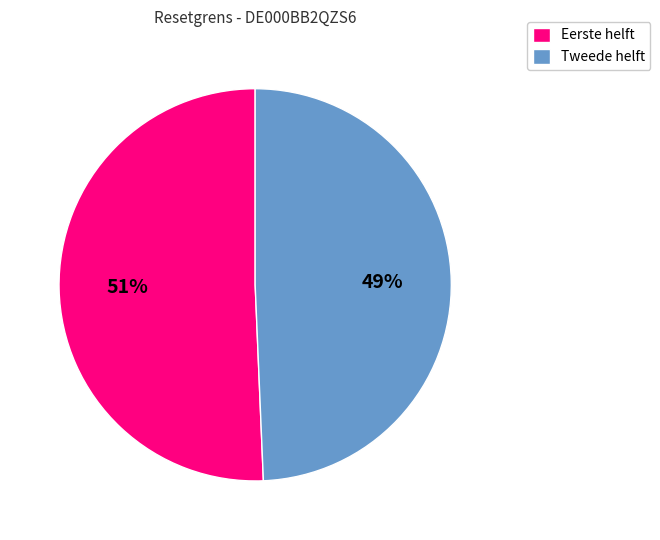

How many slices are in this pie chart?

2